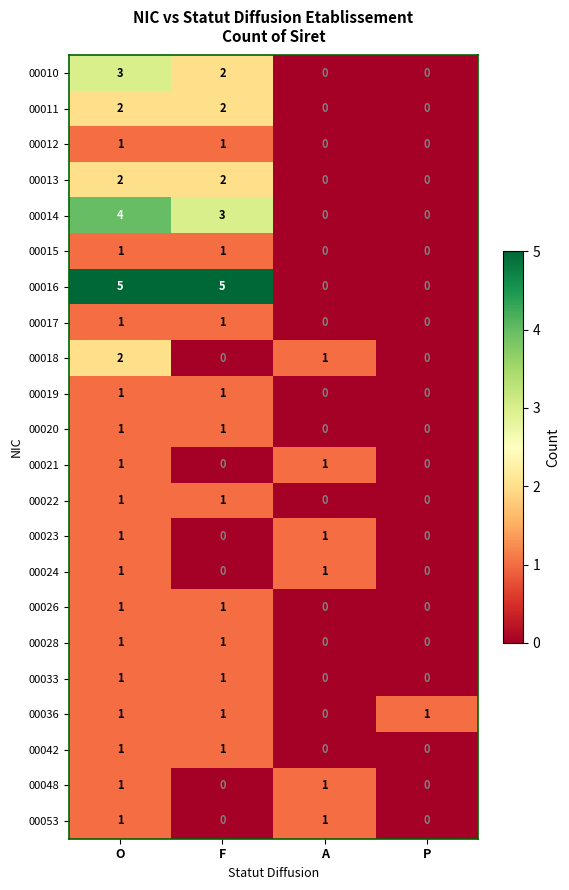

Which series changed the most between O and F?

00018